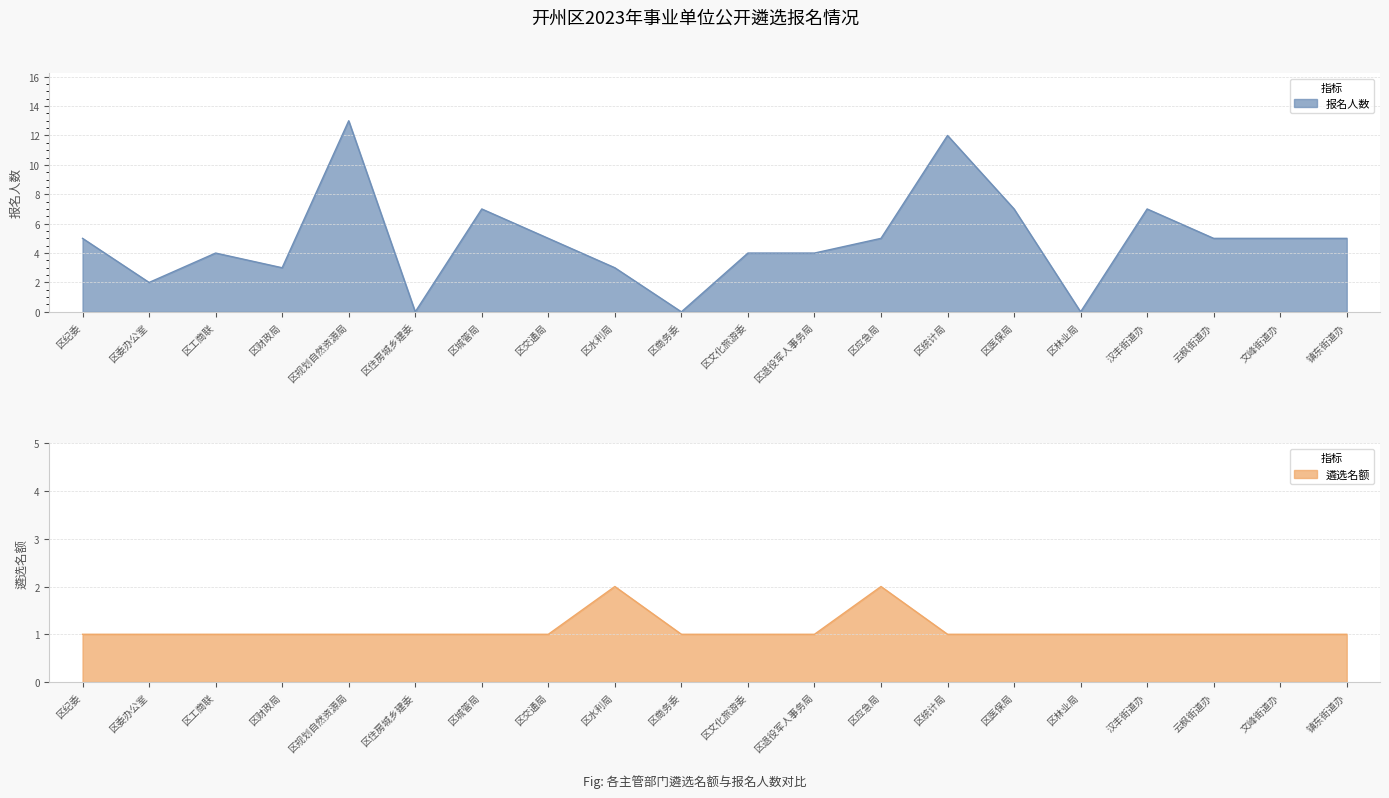

Reading right to left, extract all data points from this chart.

报名人数: 5	5	5	7	0	7	12	5	4	4	0	3	5	7	0	13	3	4	2	5
遴选名额: 1	1	1	1	1	1	1	2	1	1	1	2	1	1	1	1	1	1	1	1